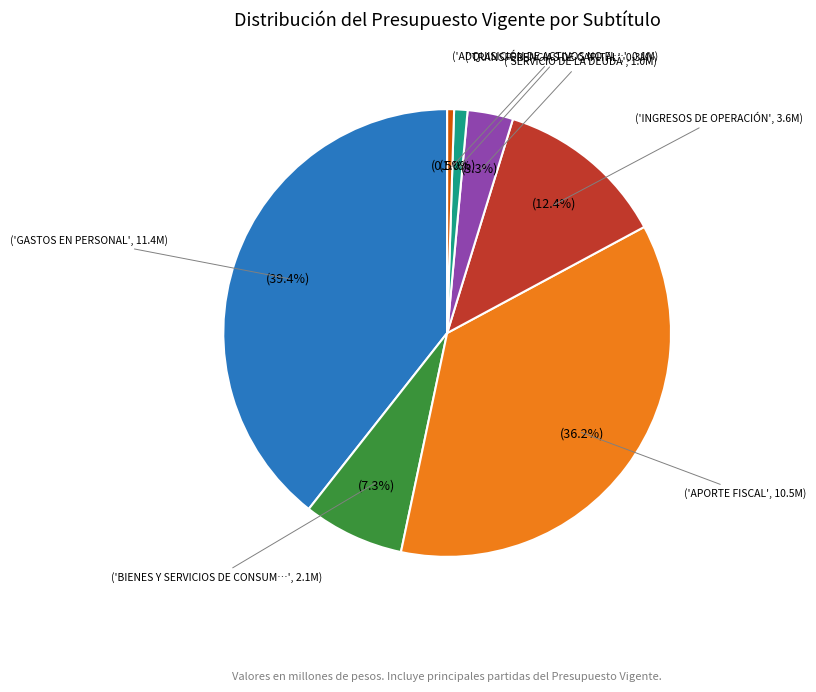

How many slices are in this pie chart?

7